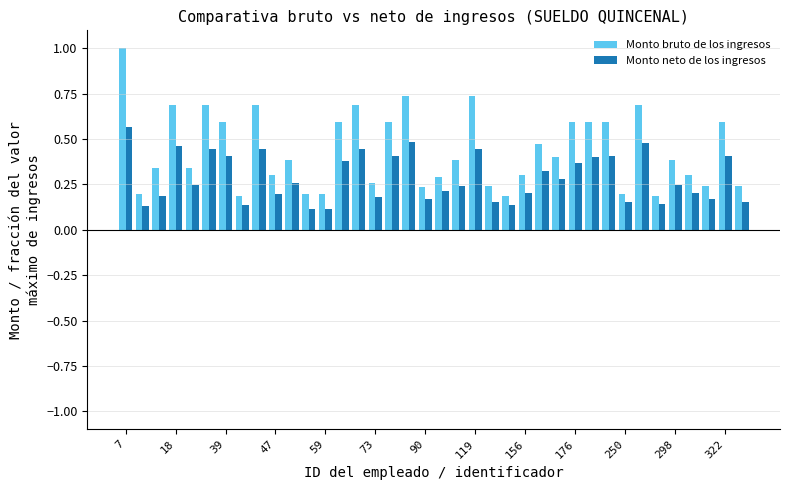

How many bars are there in each group?

2